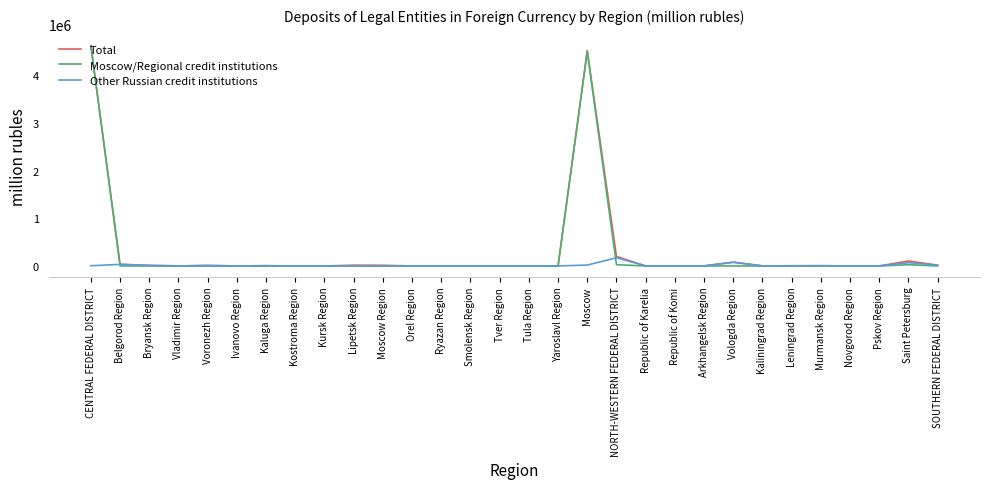

Does the chart have visible grid lines?

No